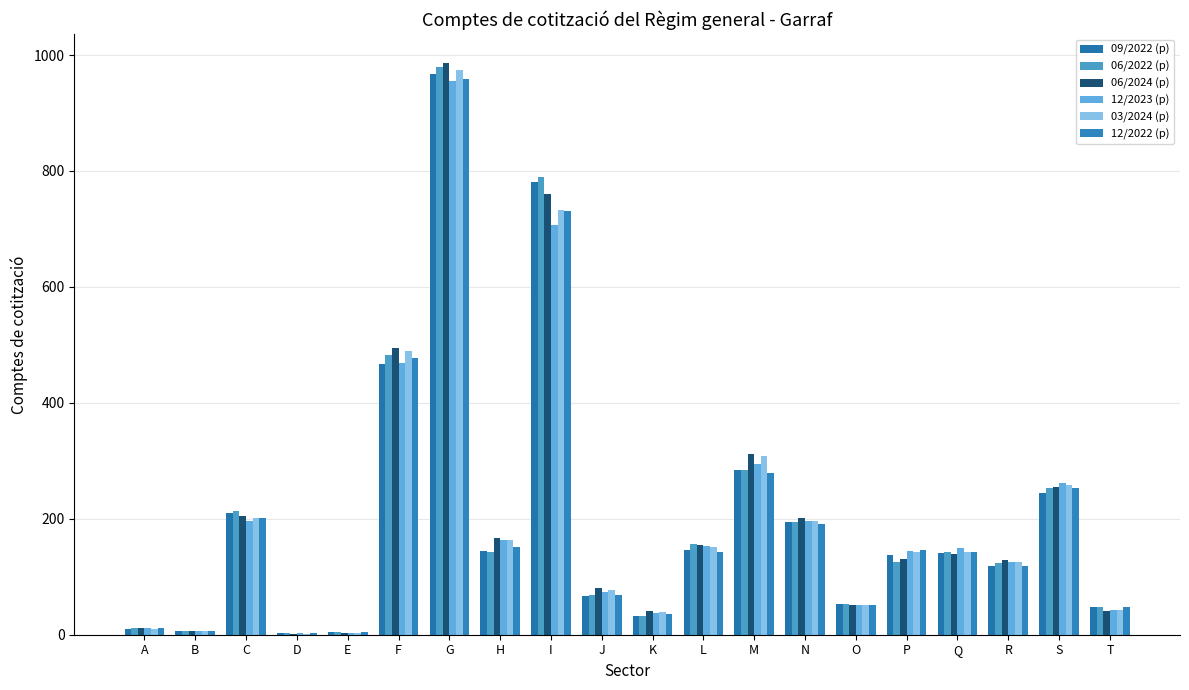

Read the 12/2023 (p) value at M.

295